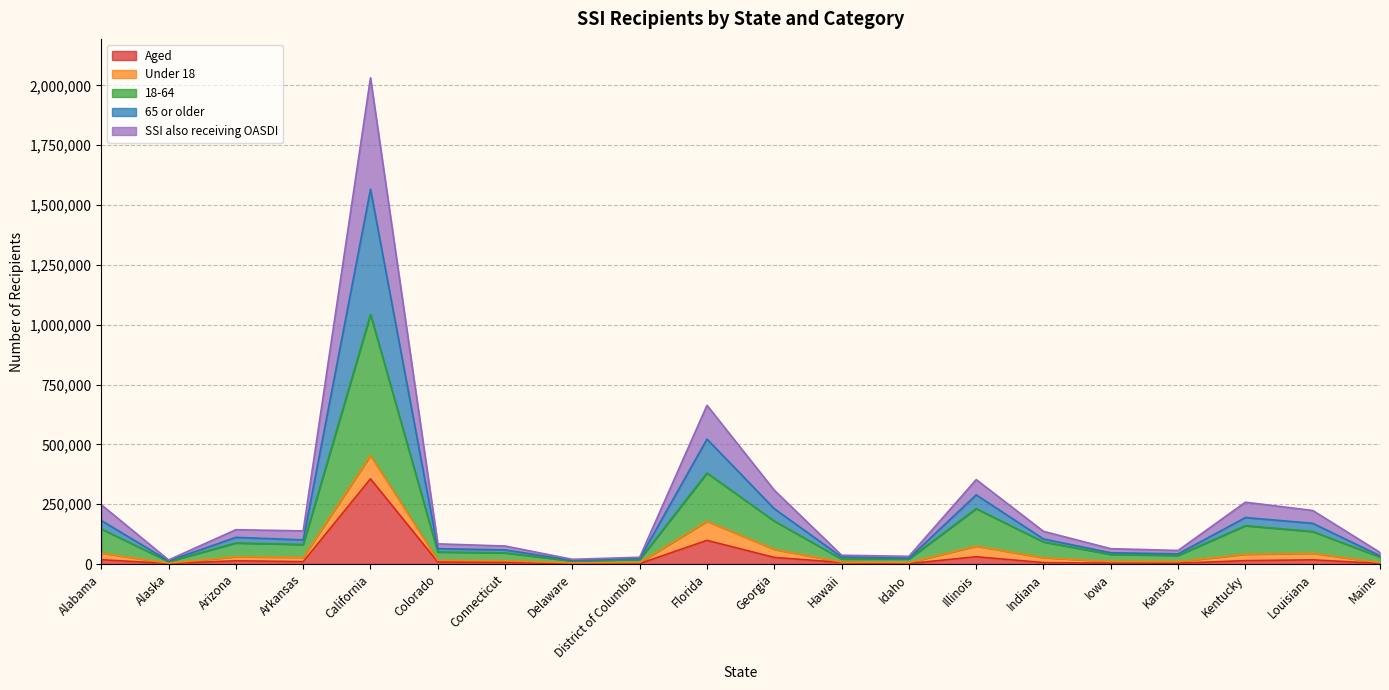

What is the difference between the maximum and minimum values in the Aged series?

354470